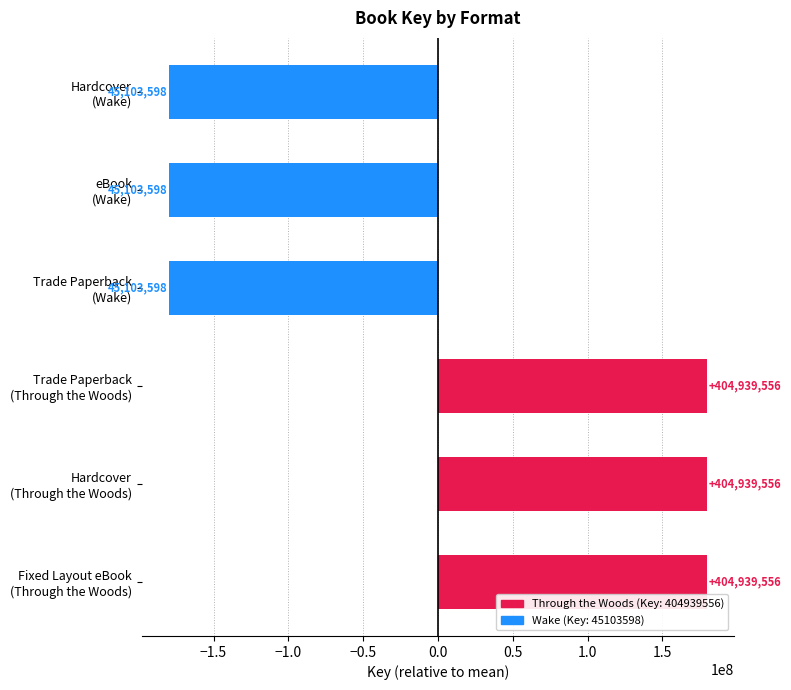

Which label corresponds to the largest value in the chart?

Fixed Layout eBook (Through the Woods)